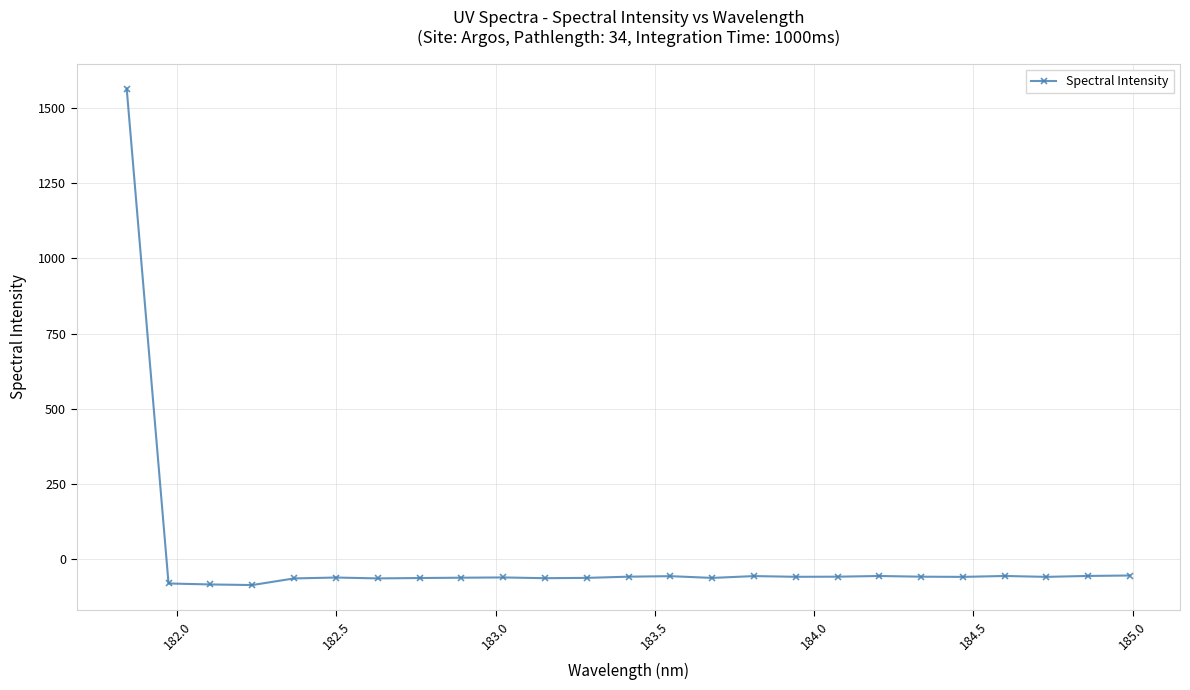

What is the difference between the maximum and second lowest values?

1648.2